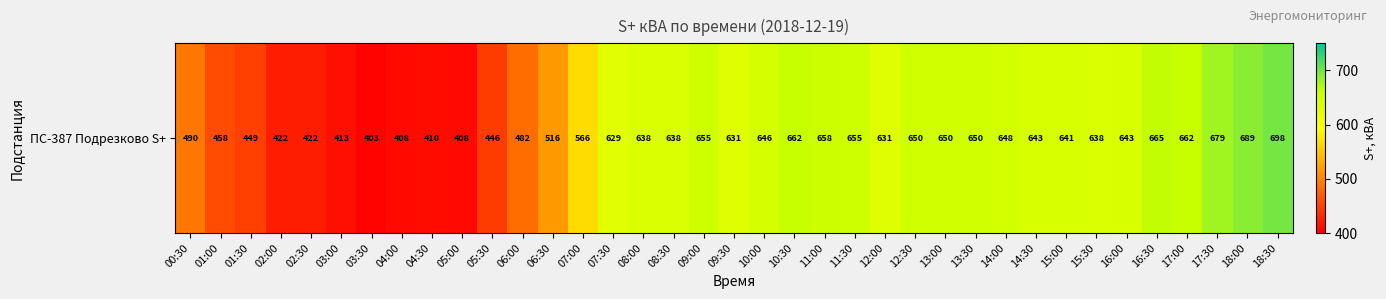

Rank the categories by value from highest to lowest.

18:30, 18:00, 17:30, 16:30, 10:30, 17:00, 11:00, 09:00, 11:30, 12:30, 13:00, 13:30, 14:00, 10:00, 14:30, 16:00, 15:00, 08:00, 08:30, 15:30, 09:30, 12:00, 07:30, 07:00, 06:30, 00:30, 06:00, 01:00, 01:30, 05:30, 02:00, 02:30, 03:00, 04:30, 04:00, 05:00, 03:30